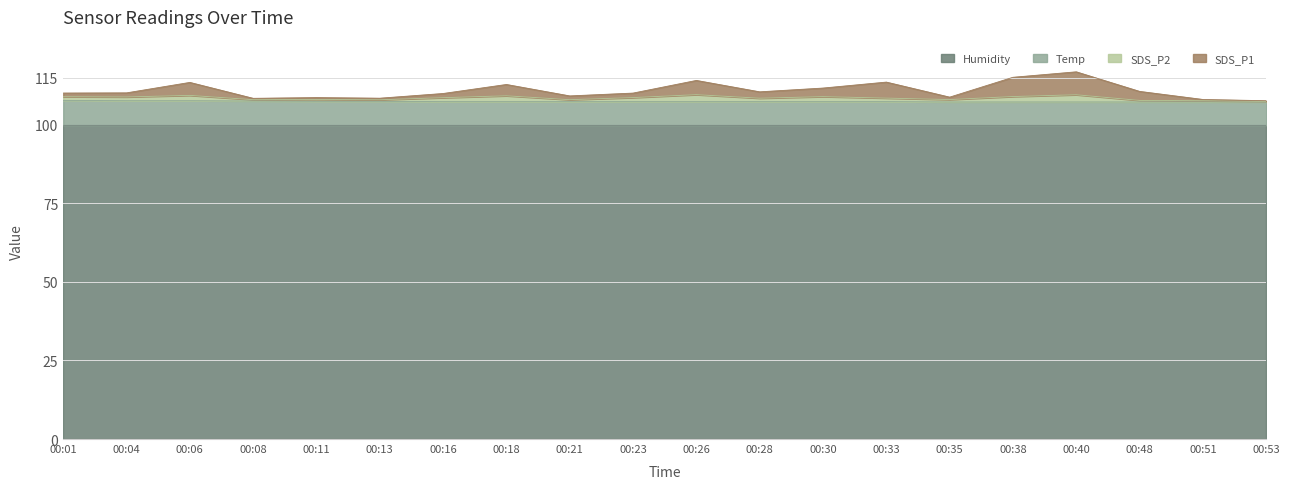

What is the total value across all series at 00:21?

109.2